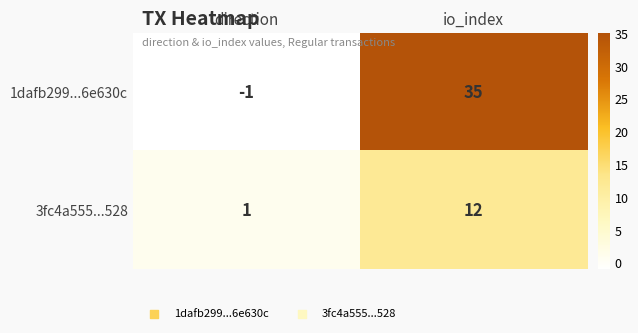

Rank the categories by 1dafb299...6e630c value from lowest to highest.

direction, io_index